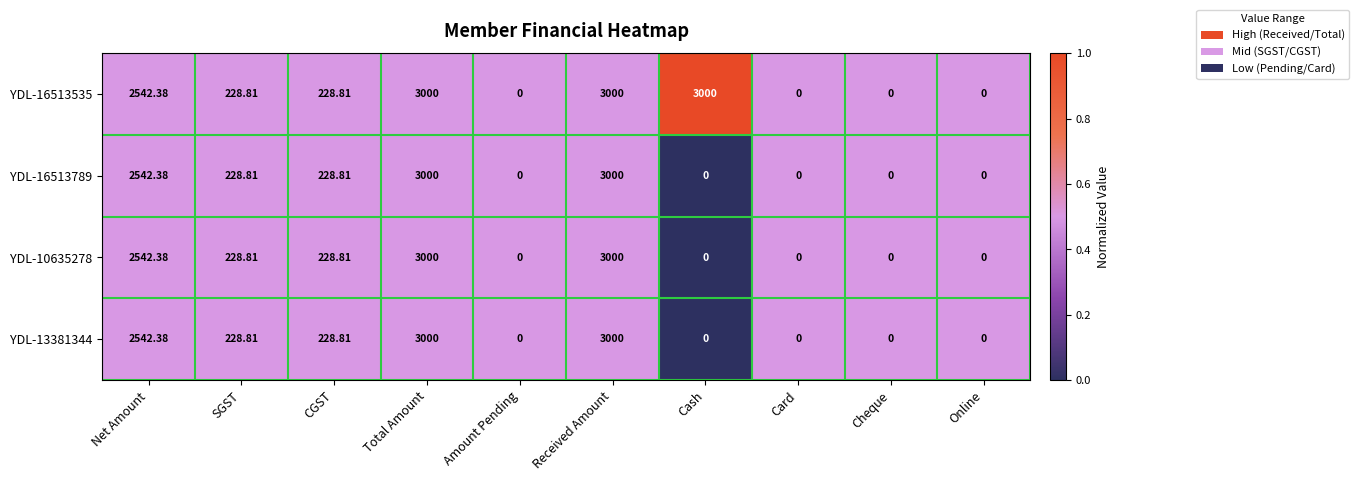

Is the value of YDL-10635278 at CGST greater than the value of YDL-13381344 at Received Amount?

No